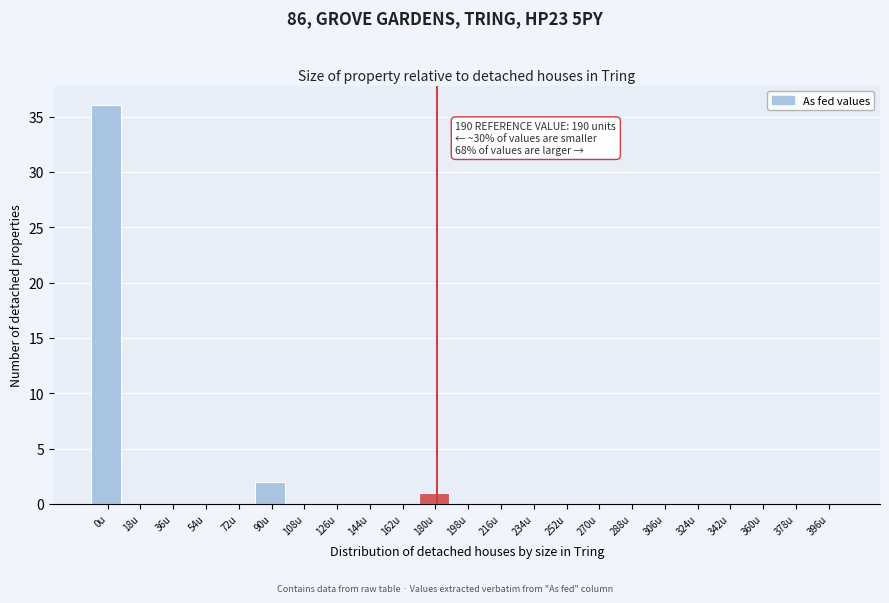

Reading right to left, what are all the values shown in this chart?

396u=0	378u=0	360u=0	342u=0	324u=0	306u=0	288u=0	270u=0	252u=0	234u=0	216u=0	198u=0	180u=1	162u=0	144u=0	126u=0	108u=0	90u=2	72u=0	54u=0	36u=0	18u=0	0u=36